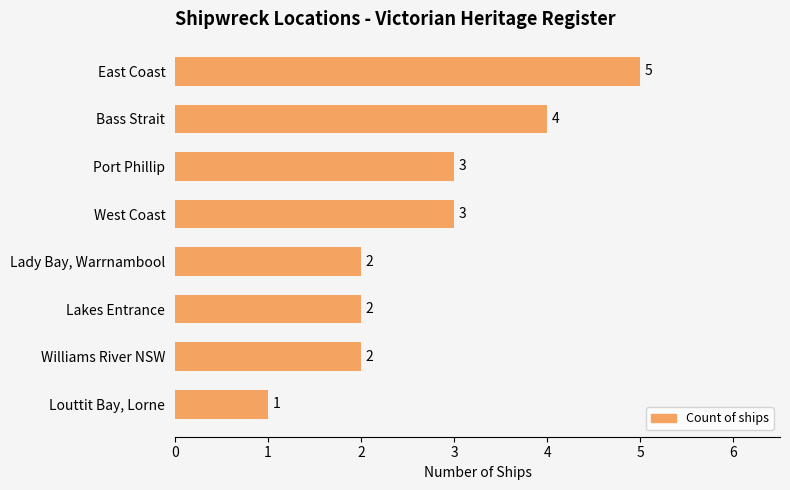

What is the sum of all values?

22